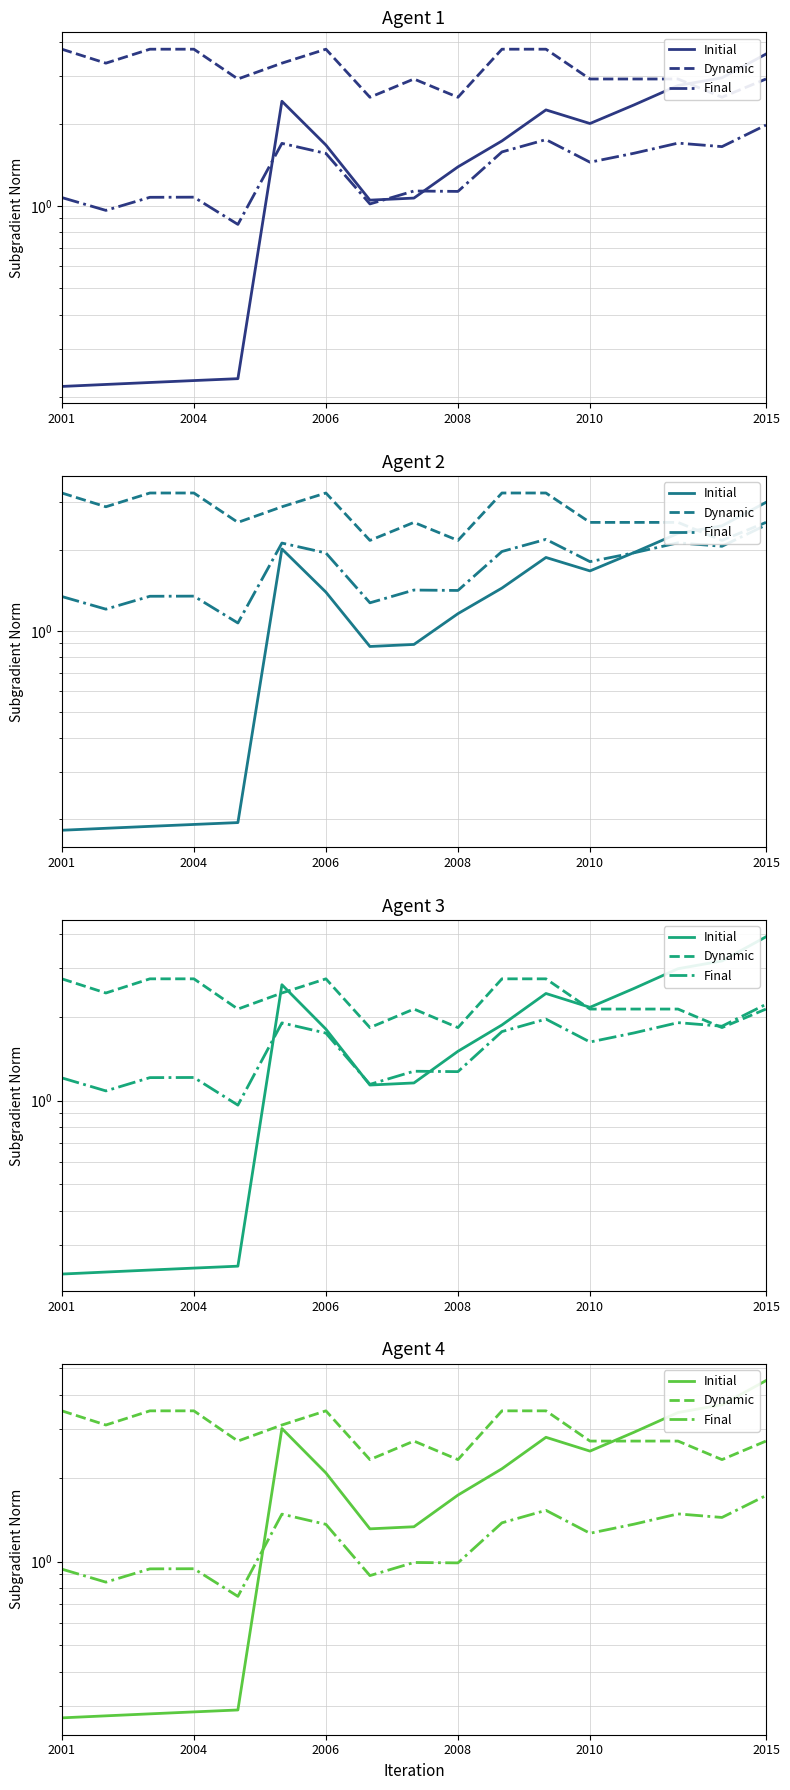

Is the value of Final at 11 greater than the value of Dynamic at 2008?

No